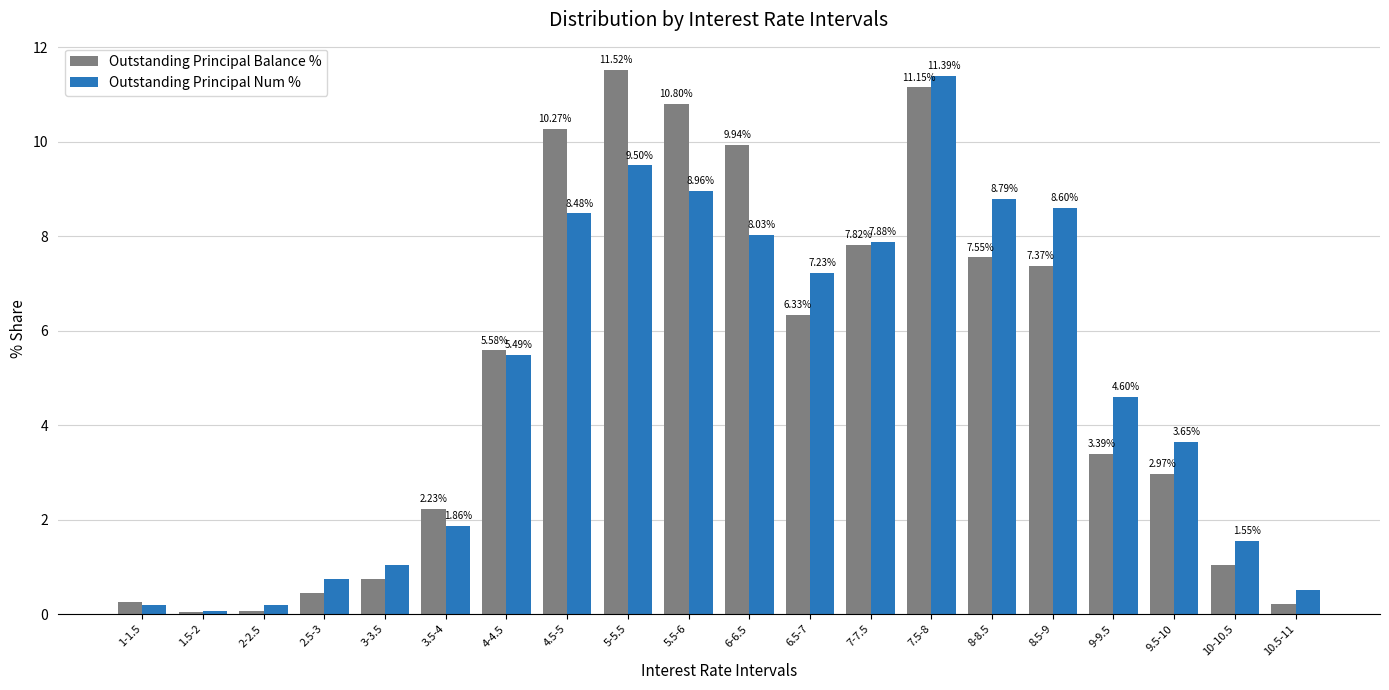

What is the label of the 9th bar from the left?

5-5.5